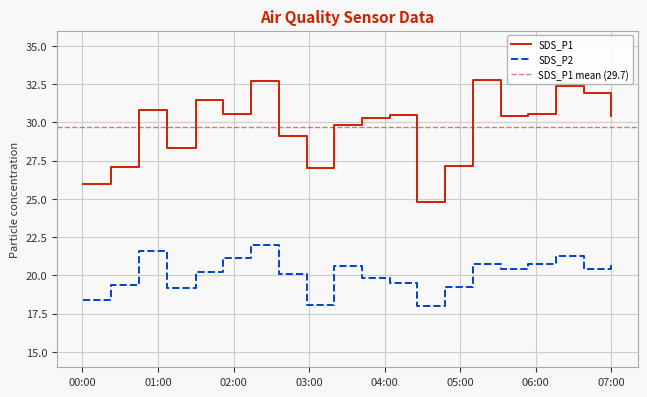

True or false: SDS_P2 and SDS_P1 intersect in this chart.

False